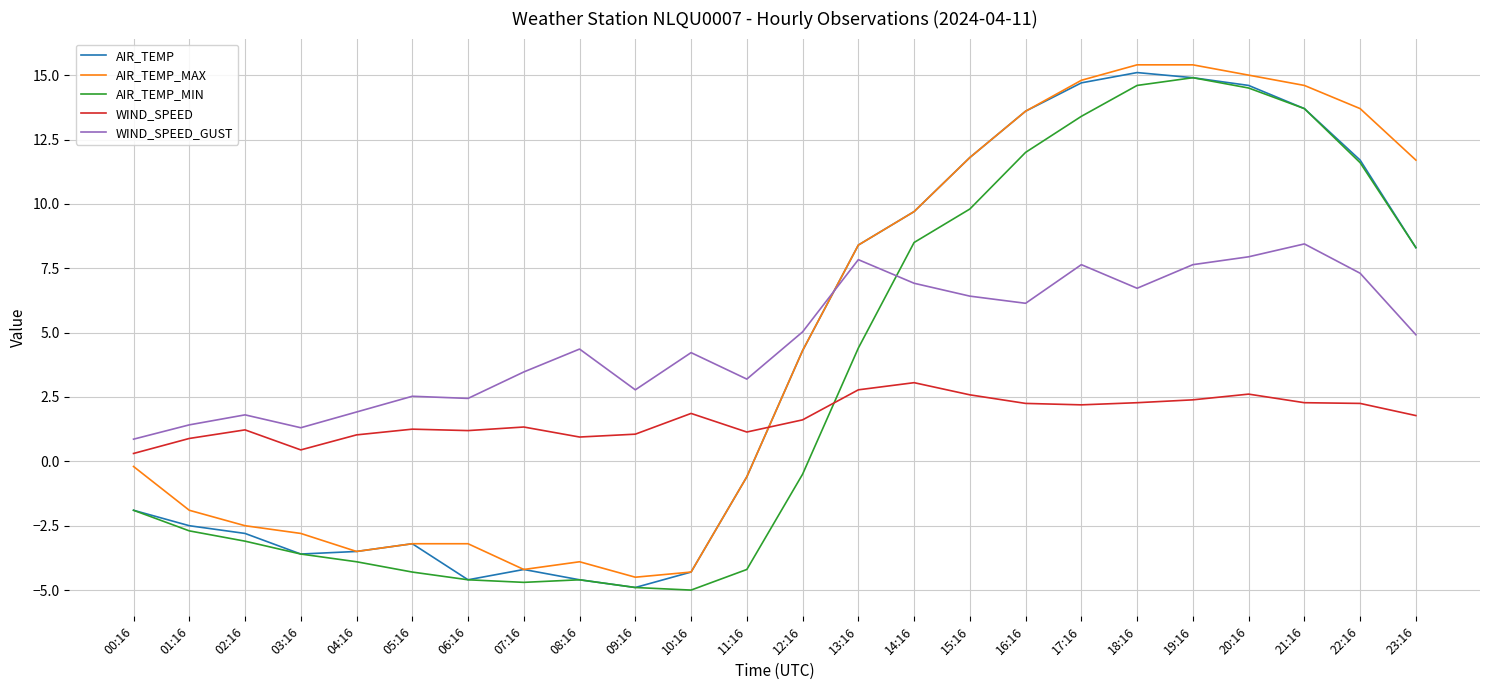

What are all the series names shown in the legend?

AIR_TEMP, AIR_TEMP_MAX, AIR_TEMP_MIN, WIND_SPEED, WIND_SPEED_GUST